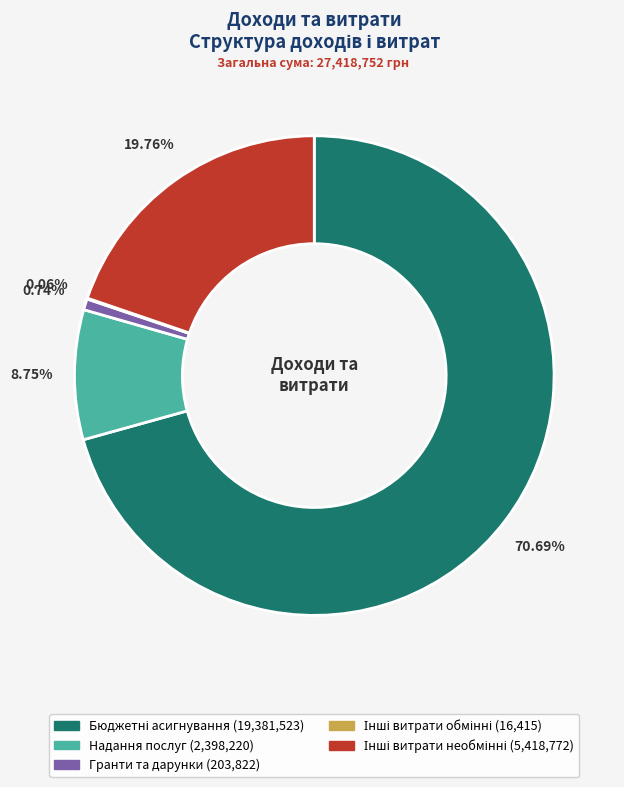

Is there any slice that represents more than half of the pie?

Yes